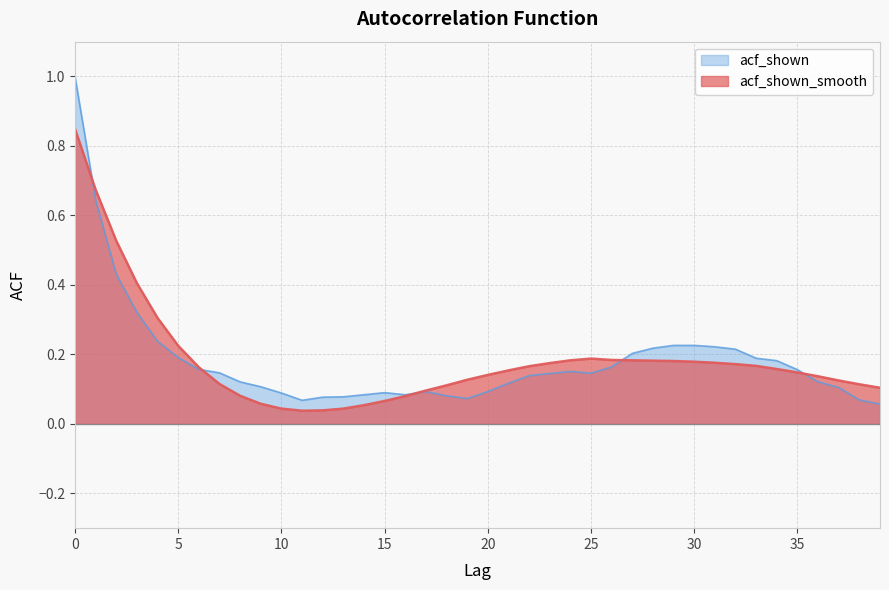

Reading left to right, list all the values displayed in this chart.

acf_shown_smooth: 0.8	0.7	0.5	0.4	0.3	0.2	0.2	0.1	0.1	0.1	0.0	0.0	0.0	0.0	0.1	0.1	0.1	0.1	0.1	0.1	0.1	0.2	0.2	0.2	0.2	0.2	0.2	0.2	0.2	0.2	0.2	0.2	0.2	0.2	0.2	0.1	0.1	0.1	0.1	0.1
acf_shown: 1.0	0.6	0.4	0.3	0.2	0.2	0.2	0.1	0.1	0.1	0.1	0.1	0.1	0.1	0.1	0.1	0.1	0.1	0.1	0.1	0.1	0.1	0.1	0.1	0.2	0.1	0.2	0.2	0.2	0.2	0.2	0.2	0.2	0.2	0.2	0.2	0.1	0.1	0.1	0.1